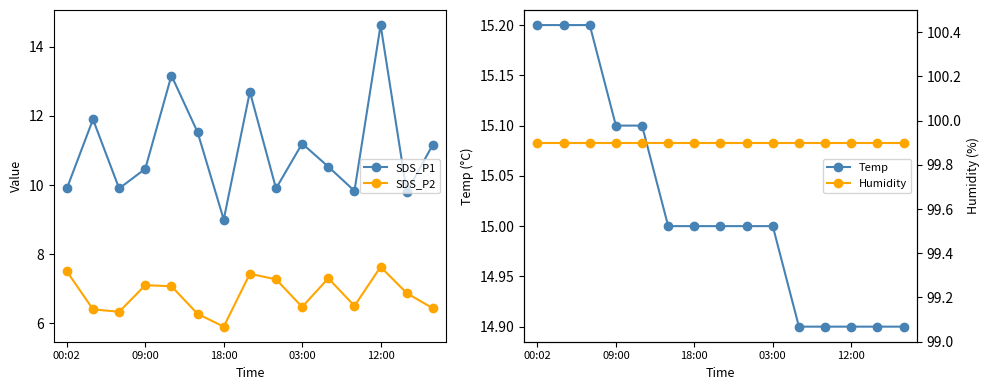

Rank the series at 5 from lowest to highest value.

SDS_P2, SDS_P1, Temp, Humidity